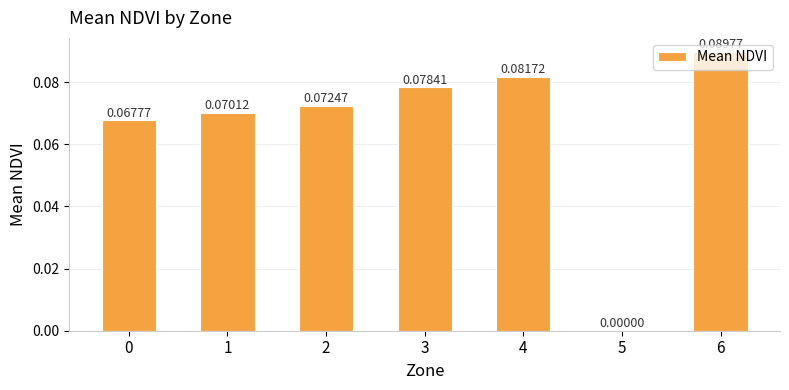

How many data points are above 0?

6